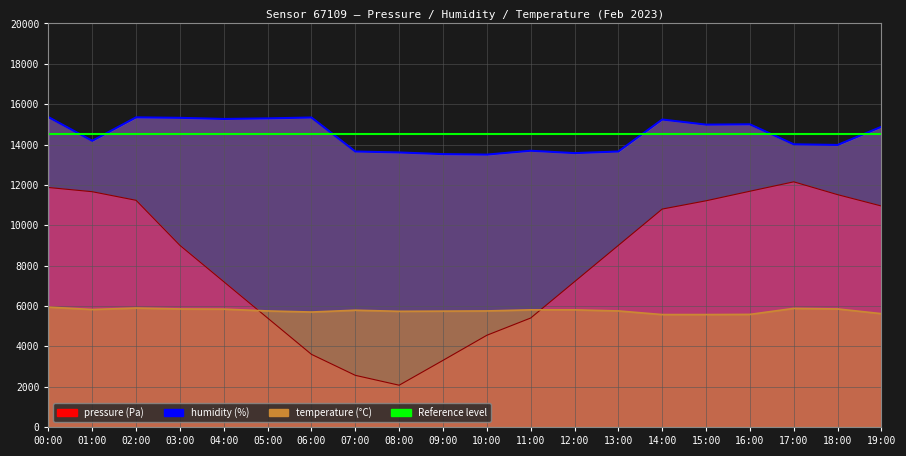

How many data points in pressure are above 9000?

9